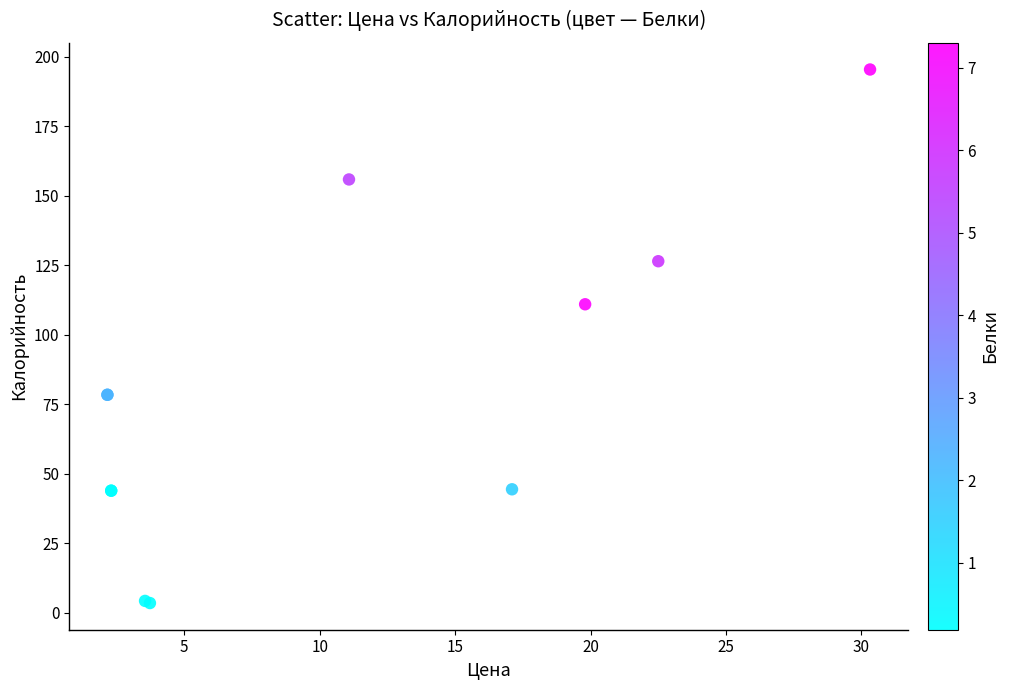

What Y value in the scatter plot is closest to 99?

110.9